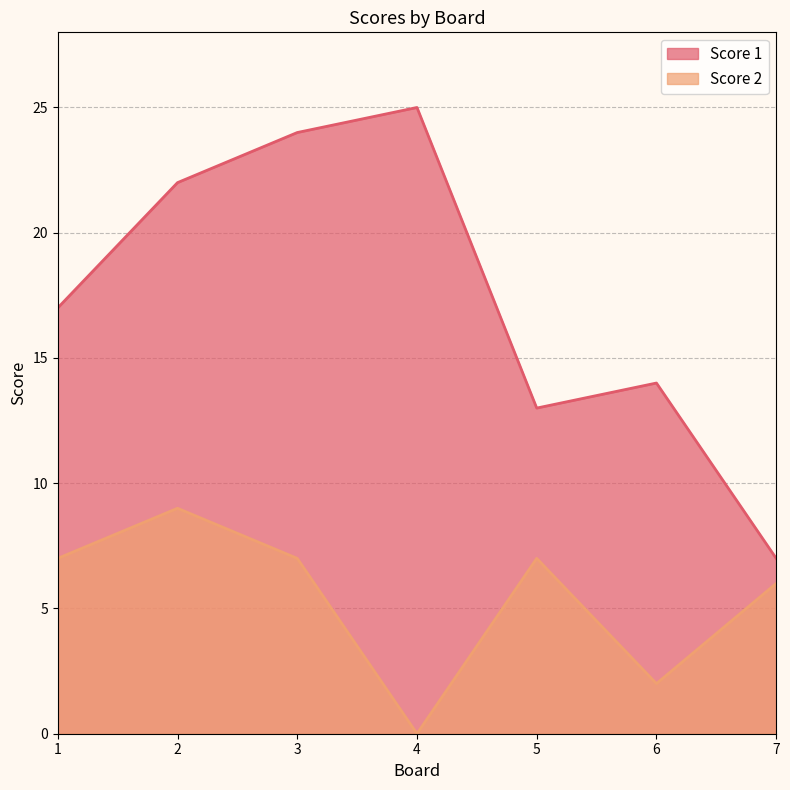

What are all the series names shown in the legend?

Score 1, Score 2